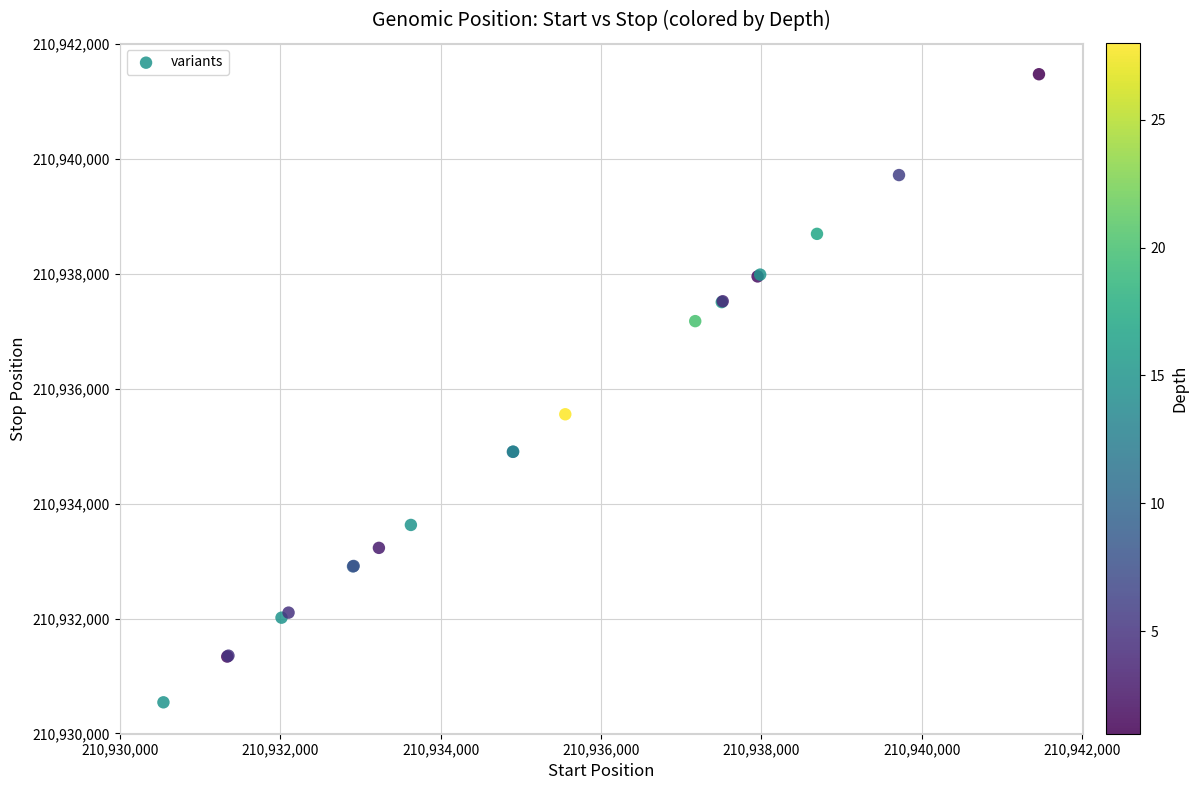

What Y value in the scatter plot is closest to 210936007?

210935555